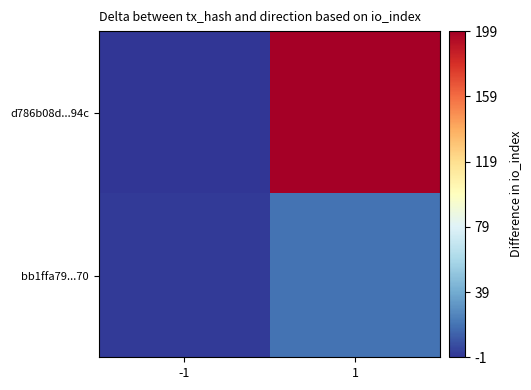

Which series has the largest total across all categories?

d786b08d...94c